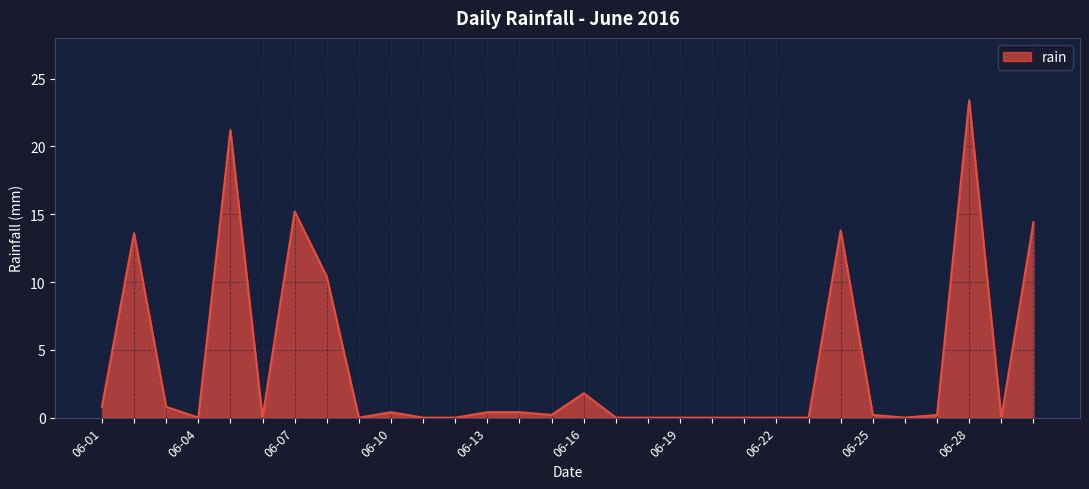

How many lines are shown in the chart?

1